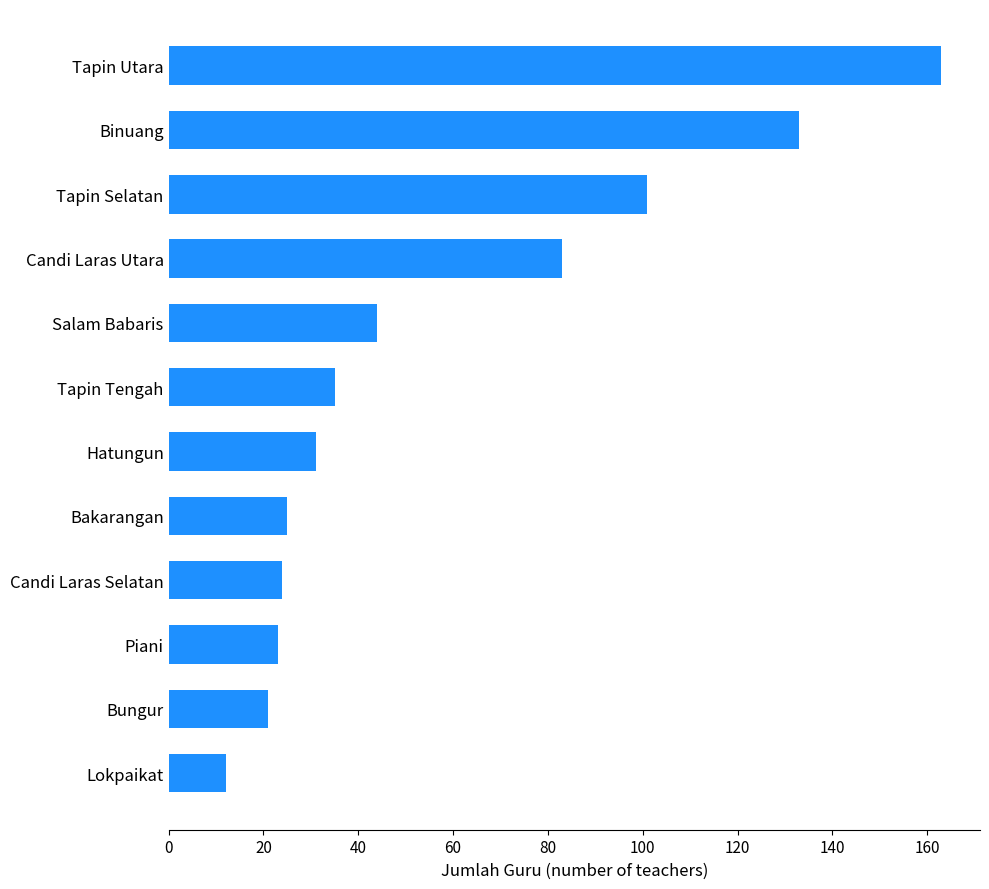

What is the change in value from Lokpaikat to Hatungun?

+19